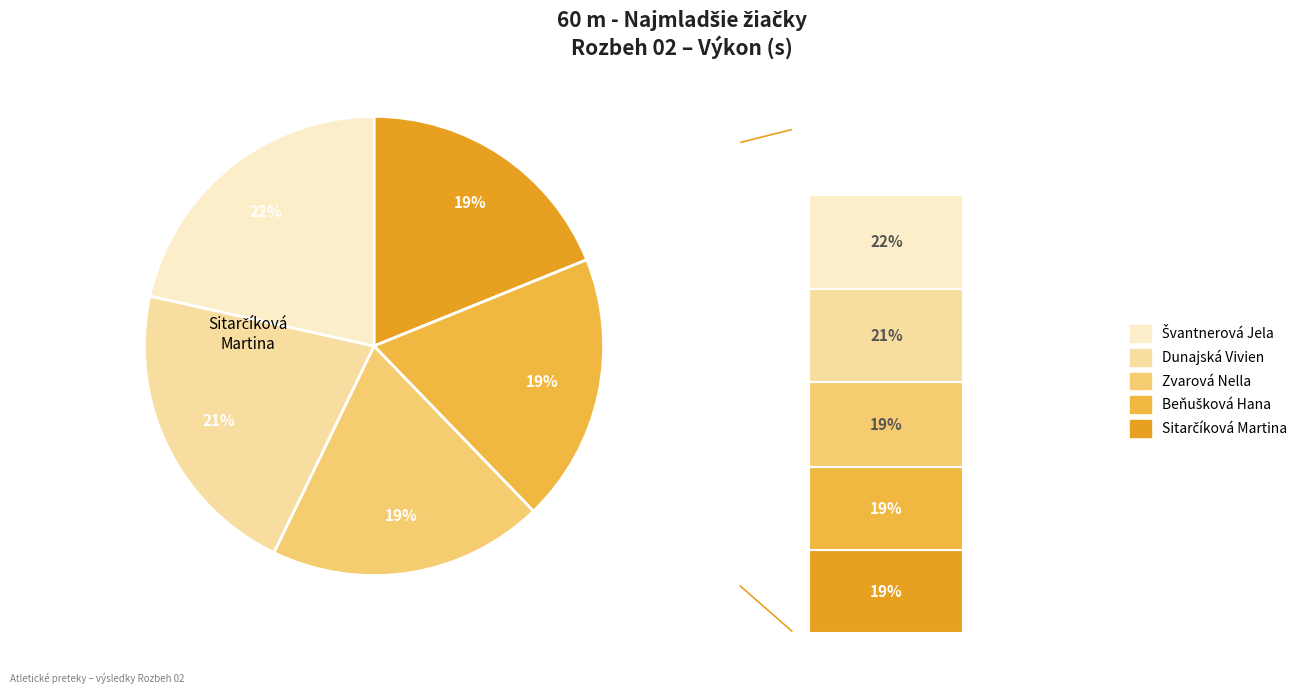

To the nearest percent, what portion does Sitarčíková Martina represent?

19%